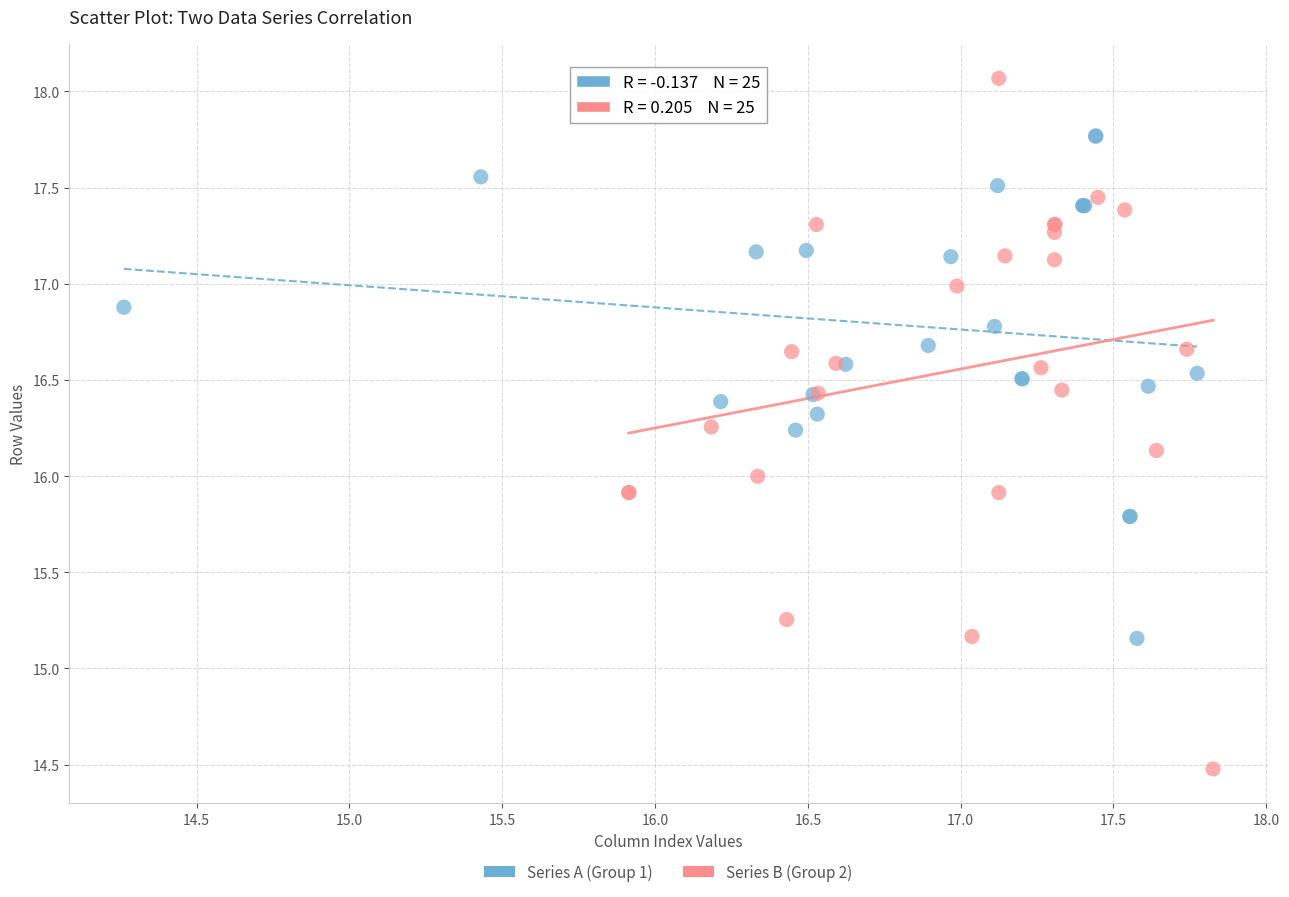

Which series has the widest spread of Y values?

Series B (Group 2)